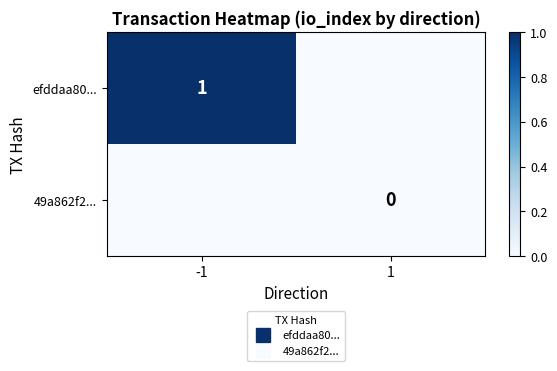

What is the difference between the maximum and minimum values in the efddaa80... series?

1